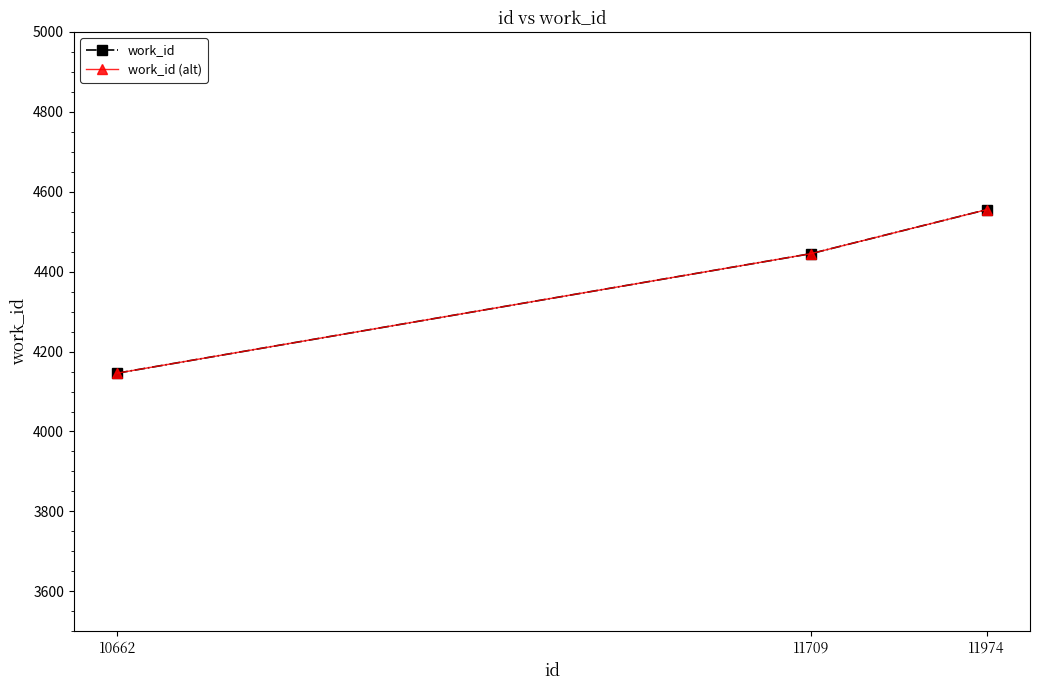

True or false: work_id has a value of 1096 at 11974.

False